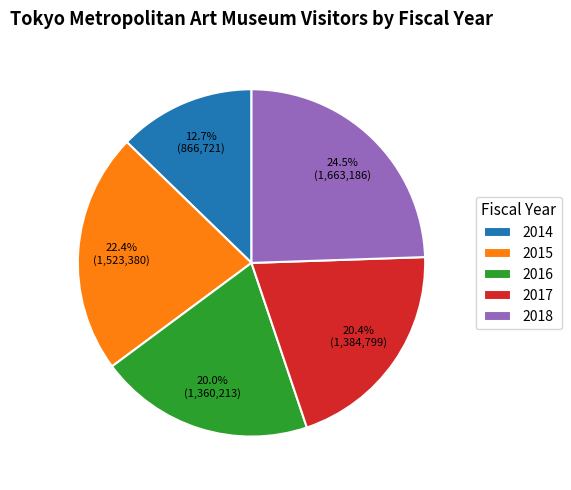

What percentage do 2015 and 2017 together represent?

42.8%